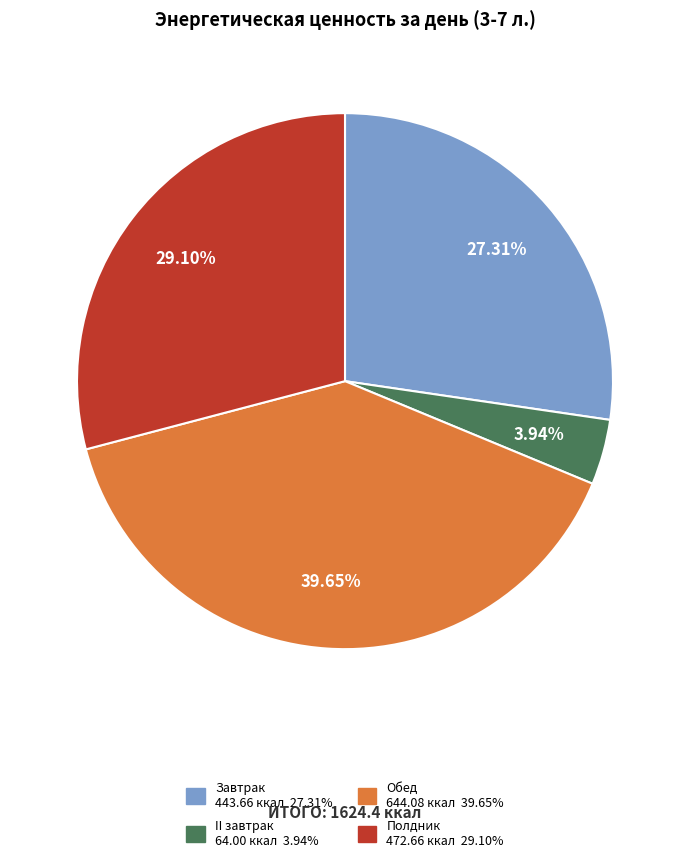

Does II завтрак account for over 50% of the chart?

No